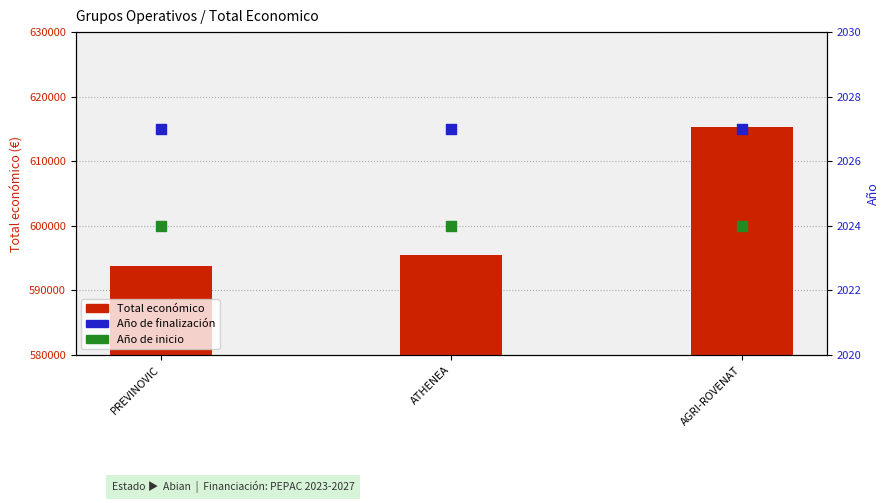

Is the value of Año de inicio at ATHENEA greater than the value of Total económico at PREVINOVIC?

No